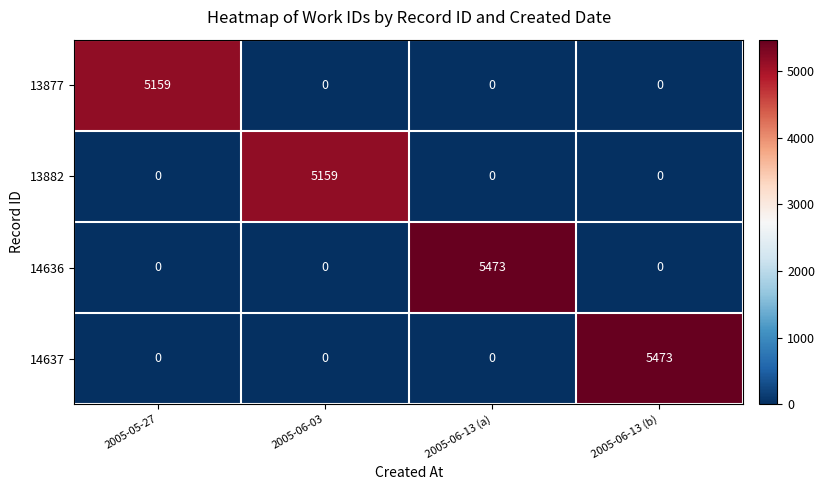

Between 2005-06-03 and 2005-06-13 (b), which series saw the biggest shift?

14637